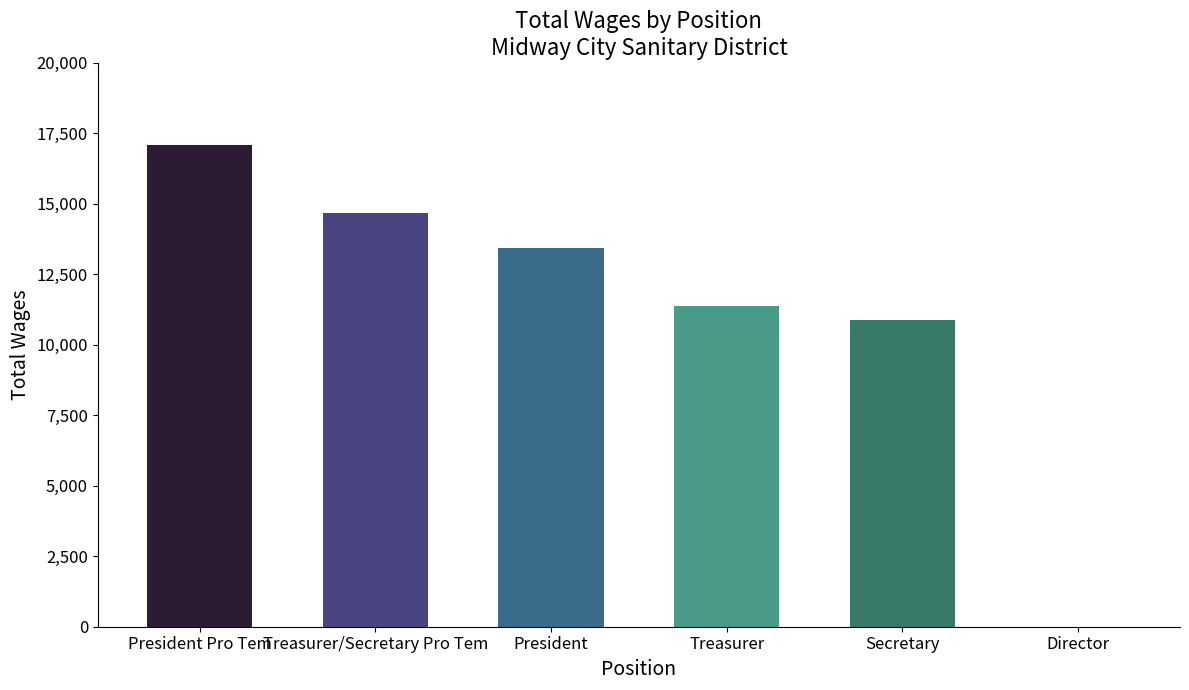

How many values are above zero?

5